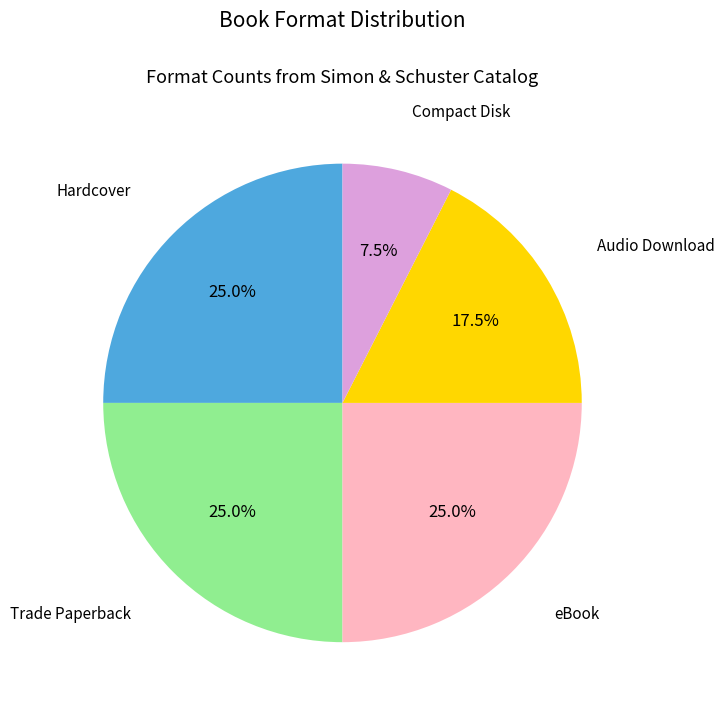

Does any single category account for the majority?

No